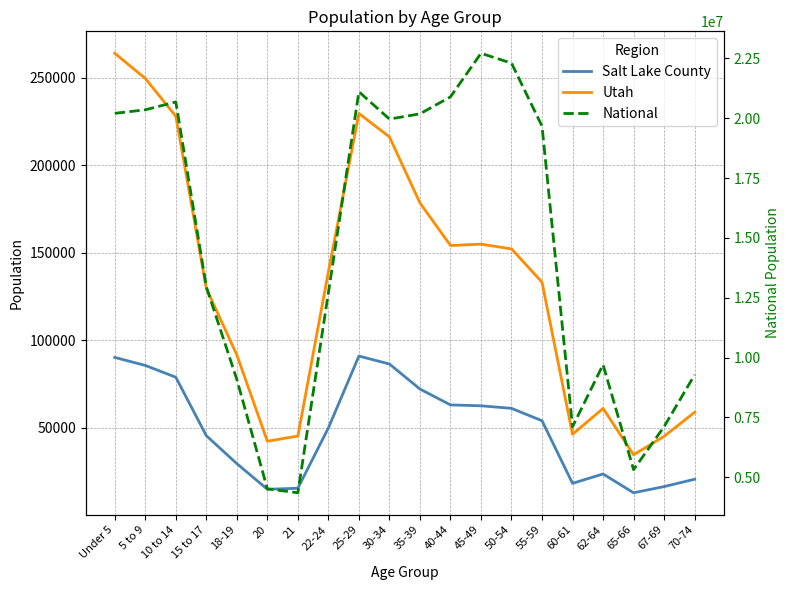

True or false: National and Utah cross at least once.

False